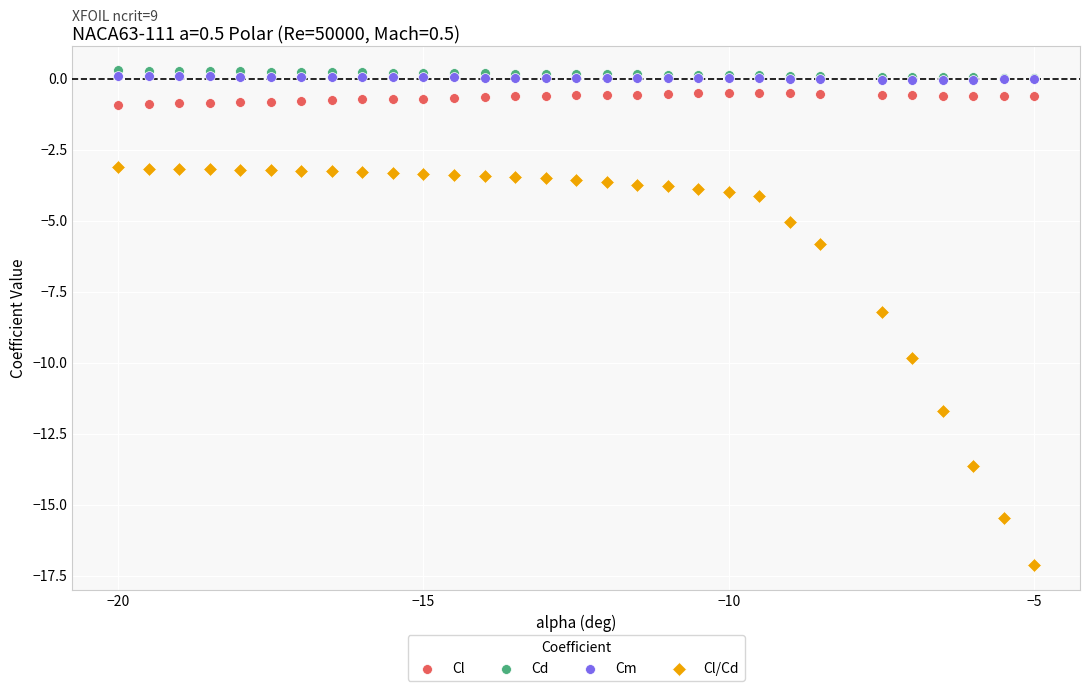

Across all series, what Y value is closest to -8?

-8.2